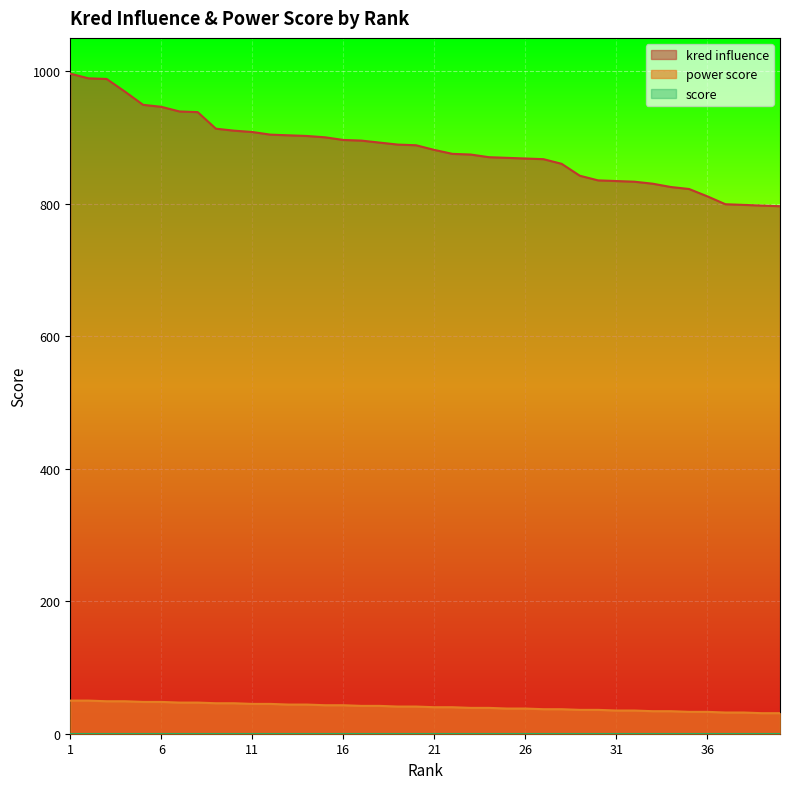

List the series in order of their peak value, lowest first.

power score, kred influence